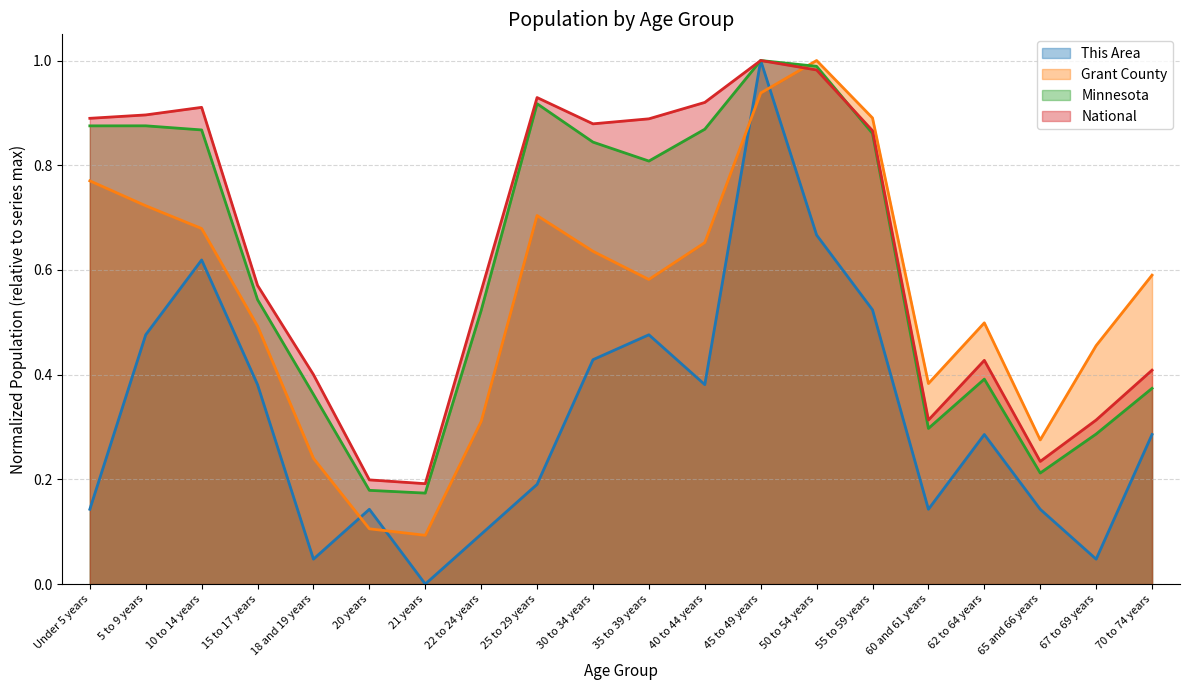

How many categories are shown in the chart?

20